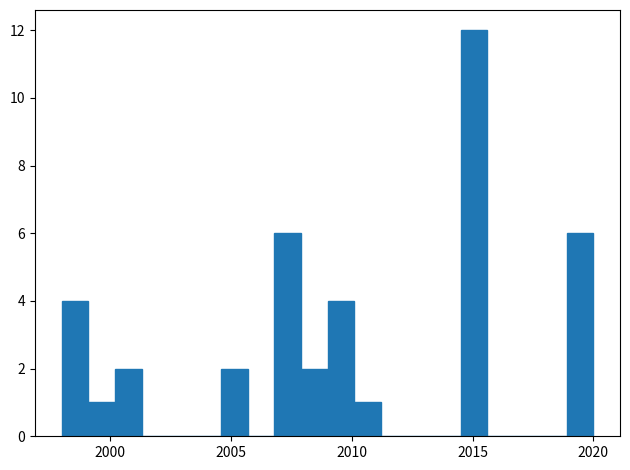

Around what value on the x-axis is the tallest bar? Give the approximate position of its centre, as read against the axis.

2015.0